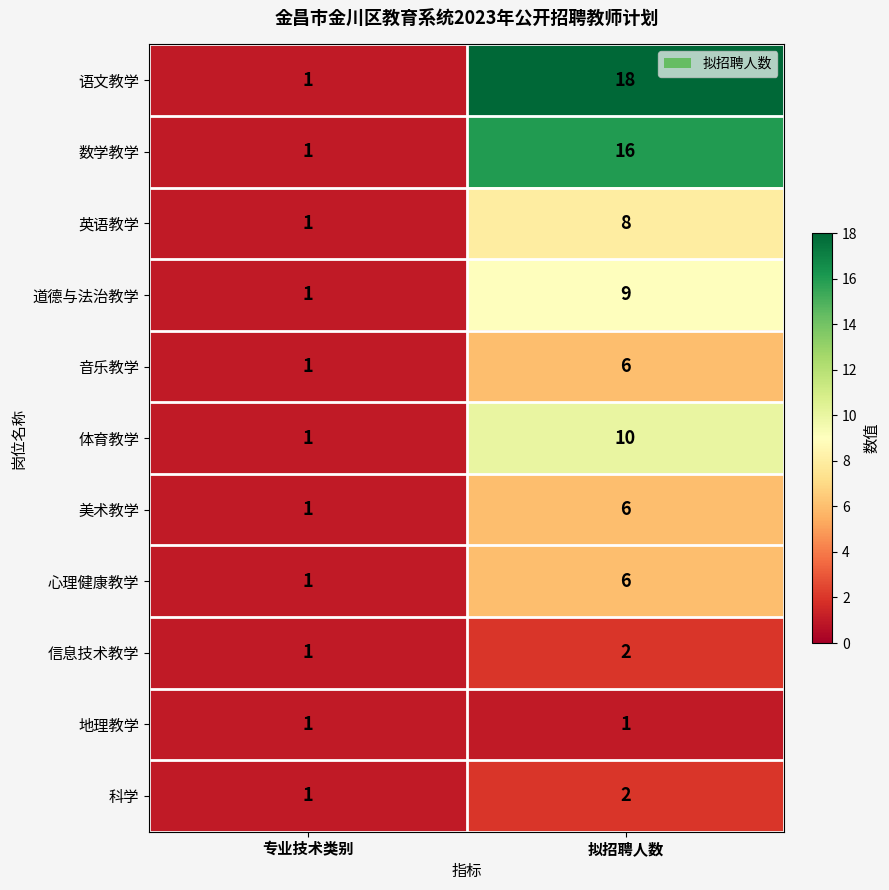

At how many categories does at least one series exceed 12?

1